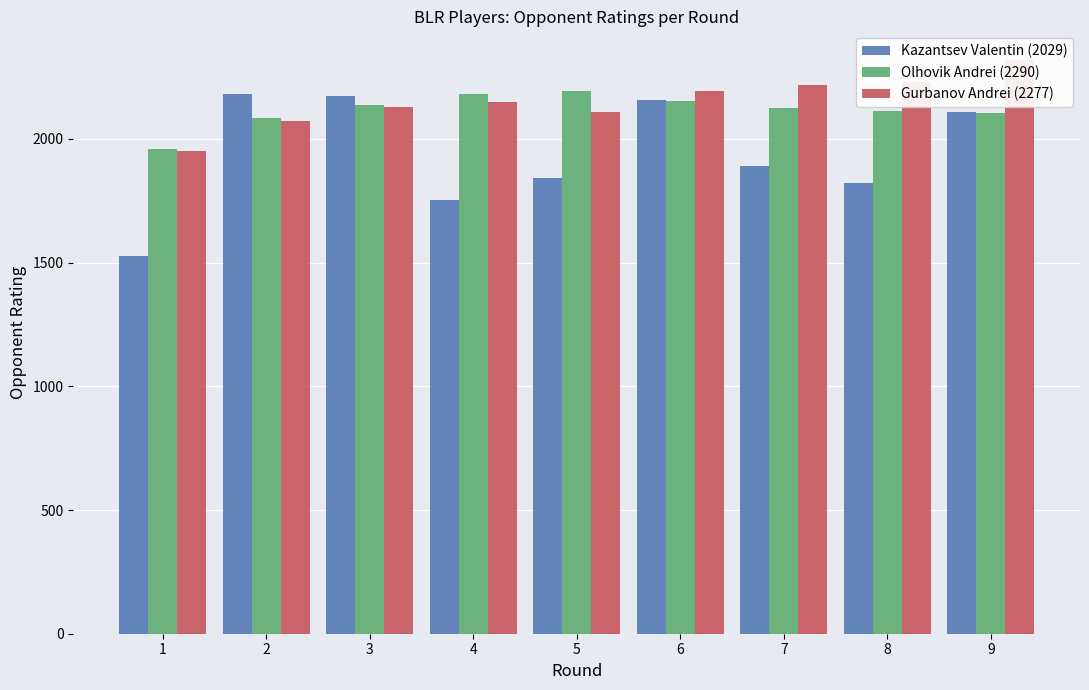

Are the bars grouped side by side (vs. stacked)?

Yes